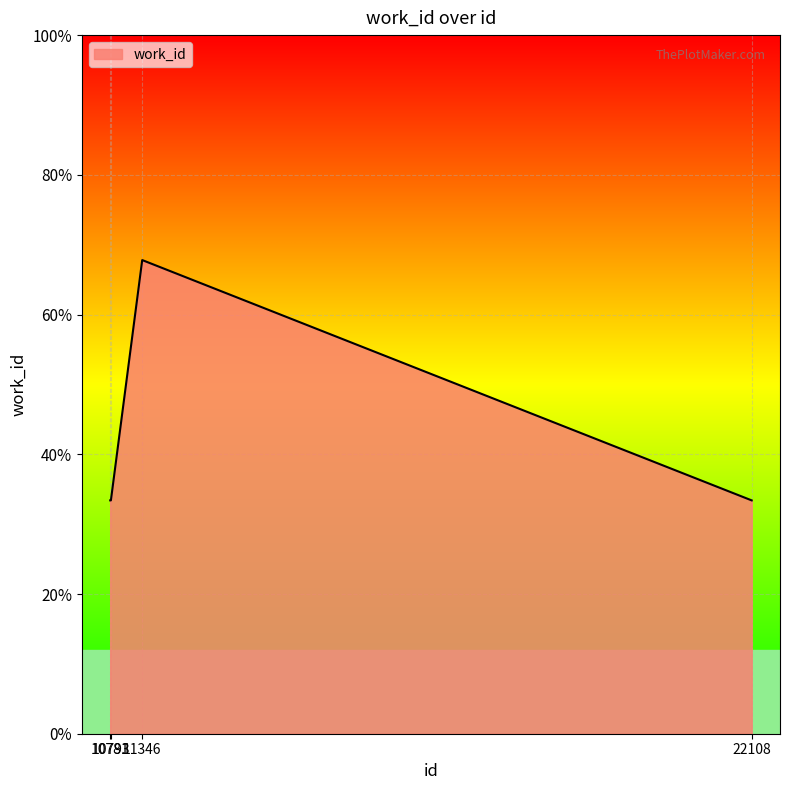

Does the chart display data point markers on the line(s)?

No